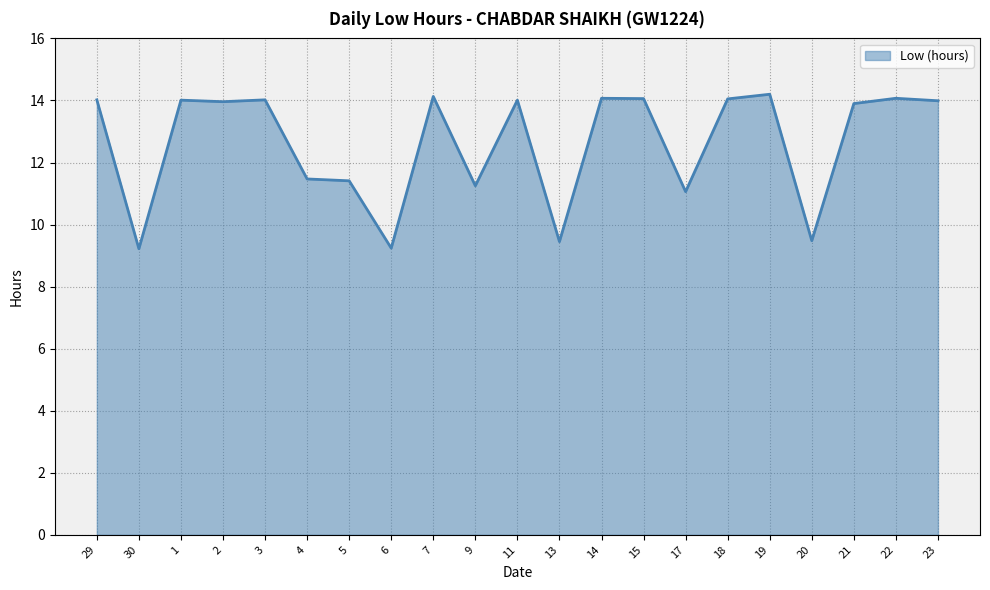

True or false: the data shows 14.1 at 22.

True